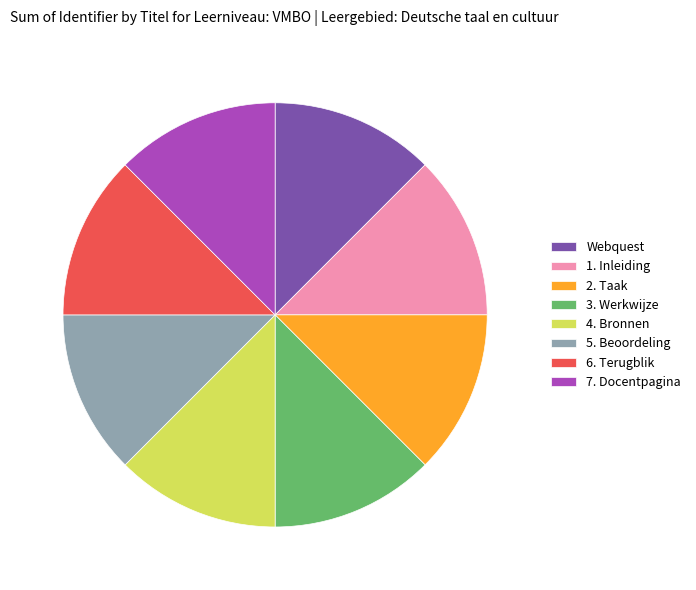

Is it true that Webquest is 12% of the pie?

True